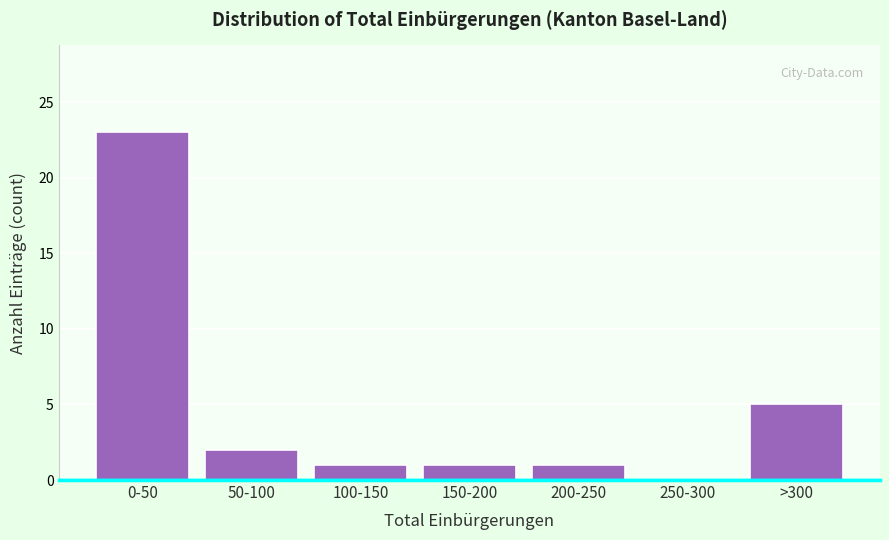

Reading left to right, list all the values displayed in this chart.

0-50=23	50-100=2	100-150=1	150-200=1	200-250=1	250-300=0	>300=5